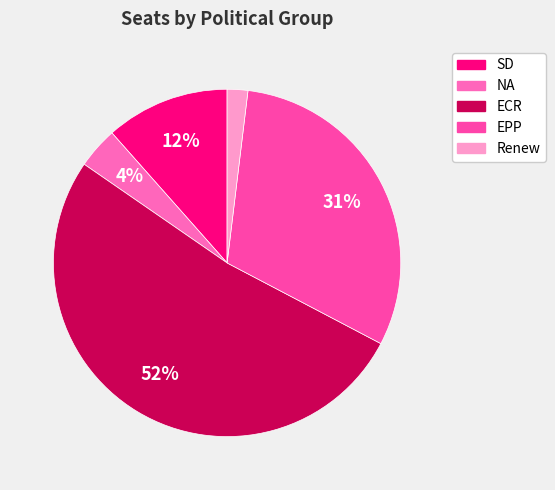

Rank the categories by value from lowest to highest.

Renew, NA, SD, EPP, ECR